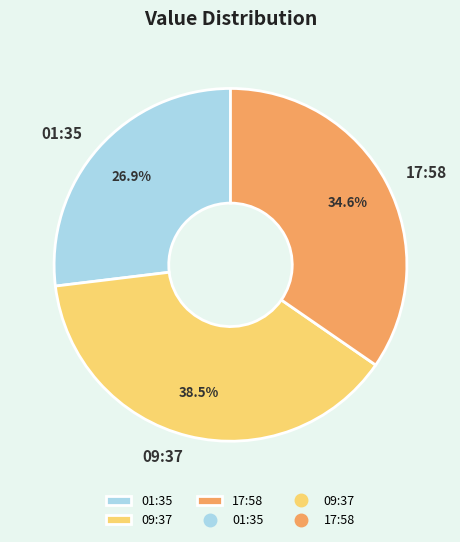

Approximately how many times larger is the value at 01:35 compared to 17:58?

0.8